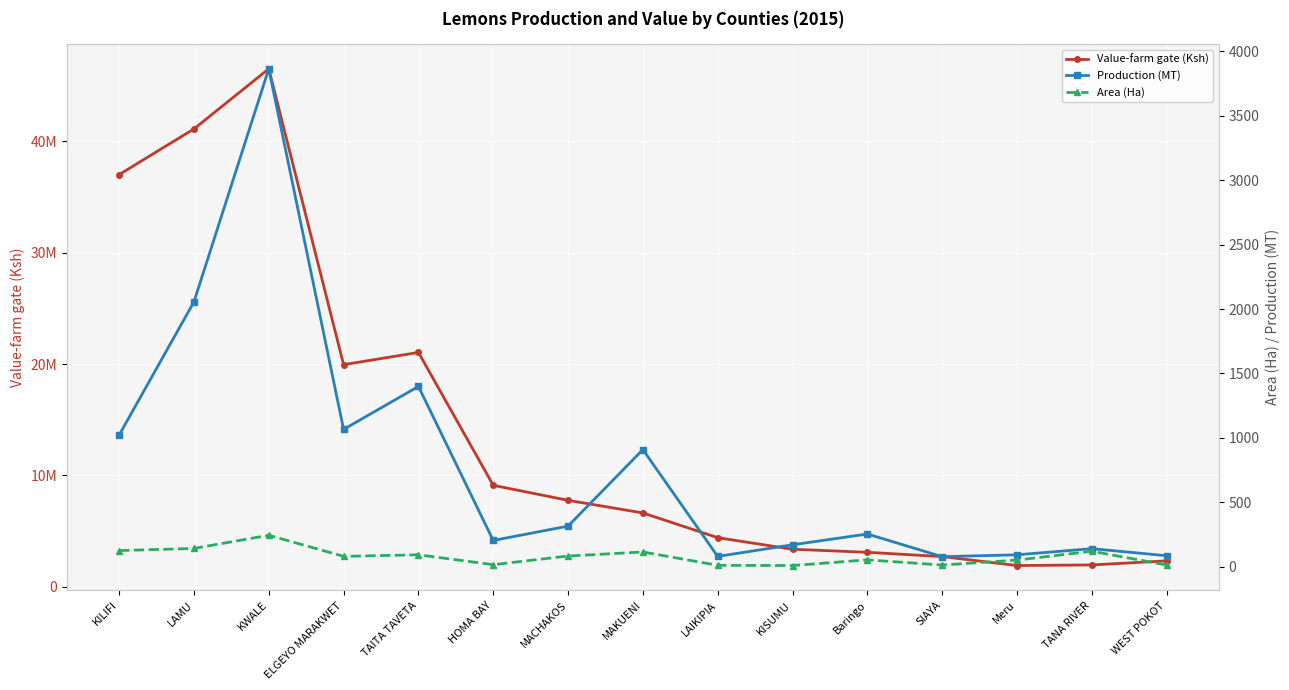

What value does the Area (Ha) series have at MAKUENI?

114.3